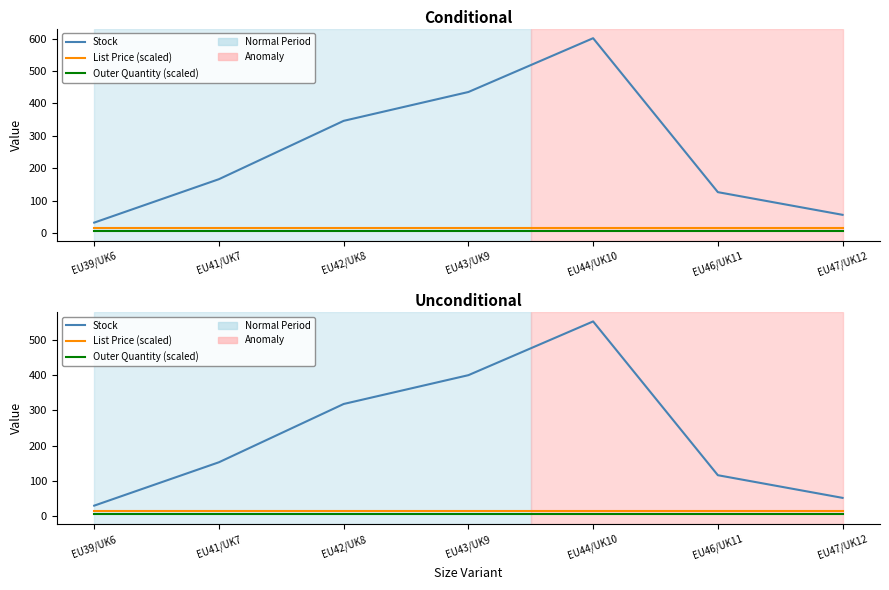

What is the average value of the List Price (scaled) series?

15.2